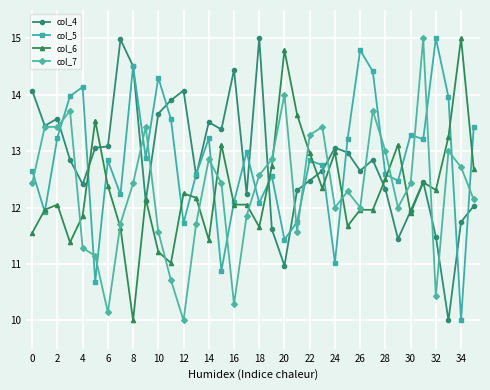

True or false: col_6 has more than 1 points higher than both neighbors.

True